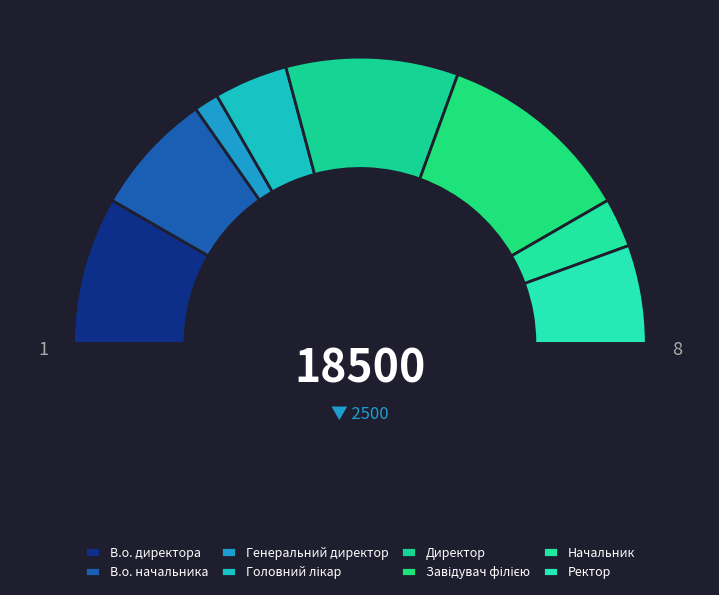

Does Начальник account for over 50% of the chart?

No